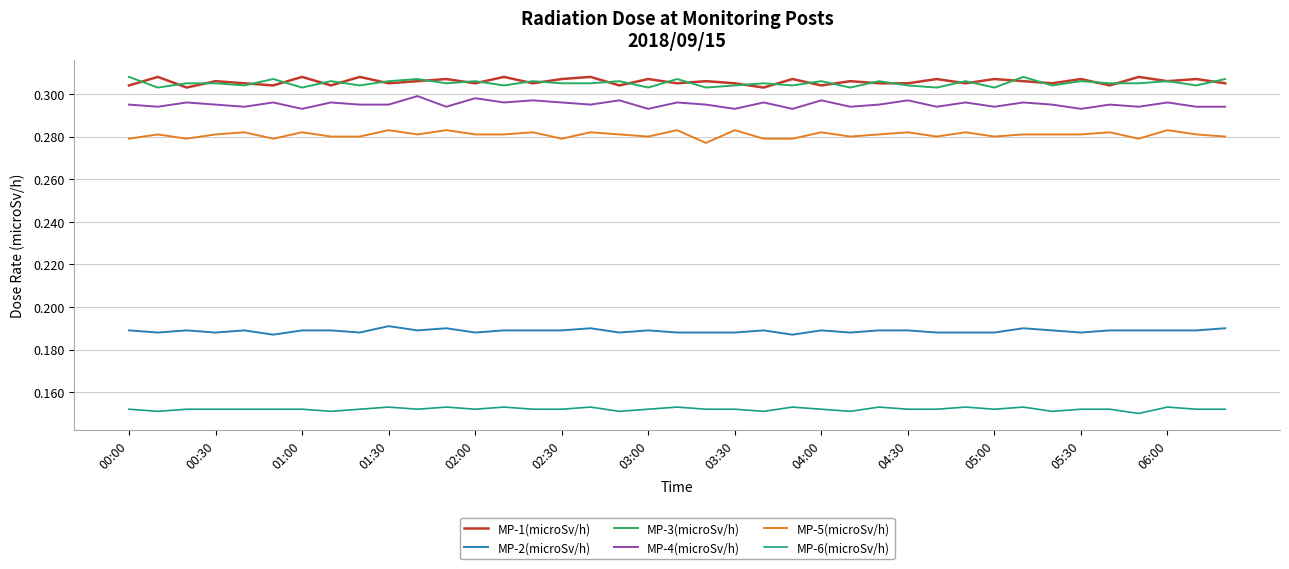

True or false: MP-4(microSv/h) and MP-1(microSv/h) cross at least once.

False